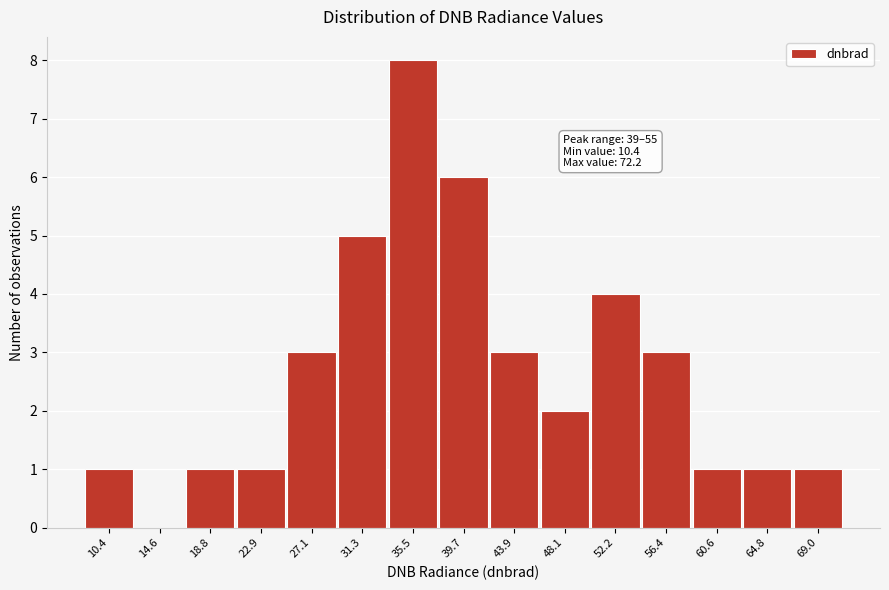

Reading left to right, list all the values displayed in this chart.

10.4=1	14.6=0	18.8=1	22.9=1	27.1=3	31.3=5	35.5=8	39.7=6	43.9=3	48.1=2	52.2=4	56.4=3	60.6=1	64.8=1	69.0=1